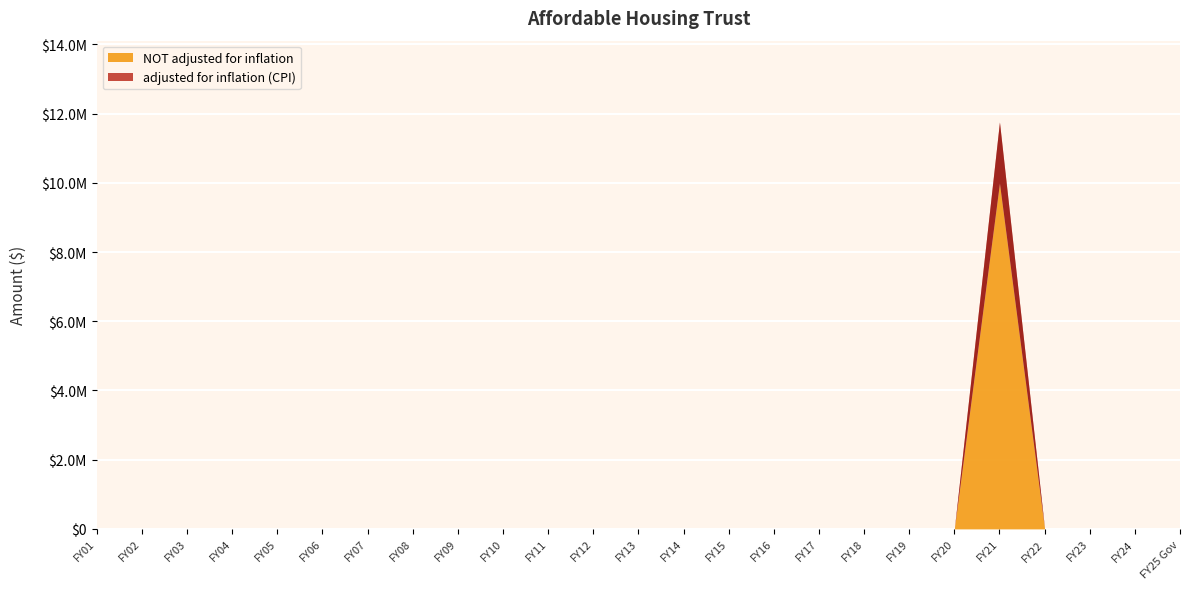

What position from the right is FY13?

13